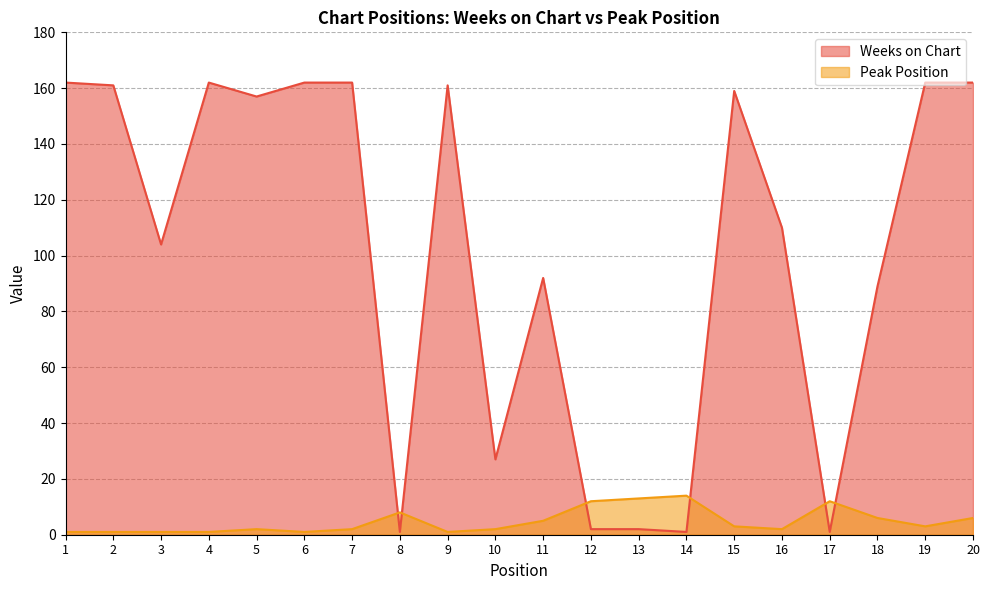

Reading right to left, list all the values displayed in this chart.

Weeks on Chart: 20=162	19=162	18=89	17=1	16=110	15=159	14=1	13=2	12=2	11=92	10=27	9=161	8=1	7=162	6=162	5=157	4=162	3=104	2=161	1=162
Peak Position: 20=6	19=3	18=6	17=12	16=2	15=3	14=14	13=13	12=12	11=5	10=2	9=1	8=8	7=2	6=1	5=2	4=1	3=1	2=1	1=1